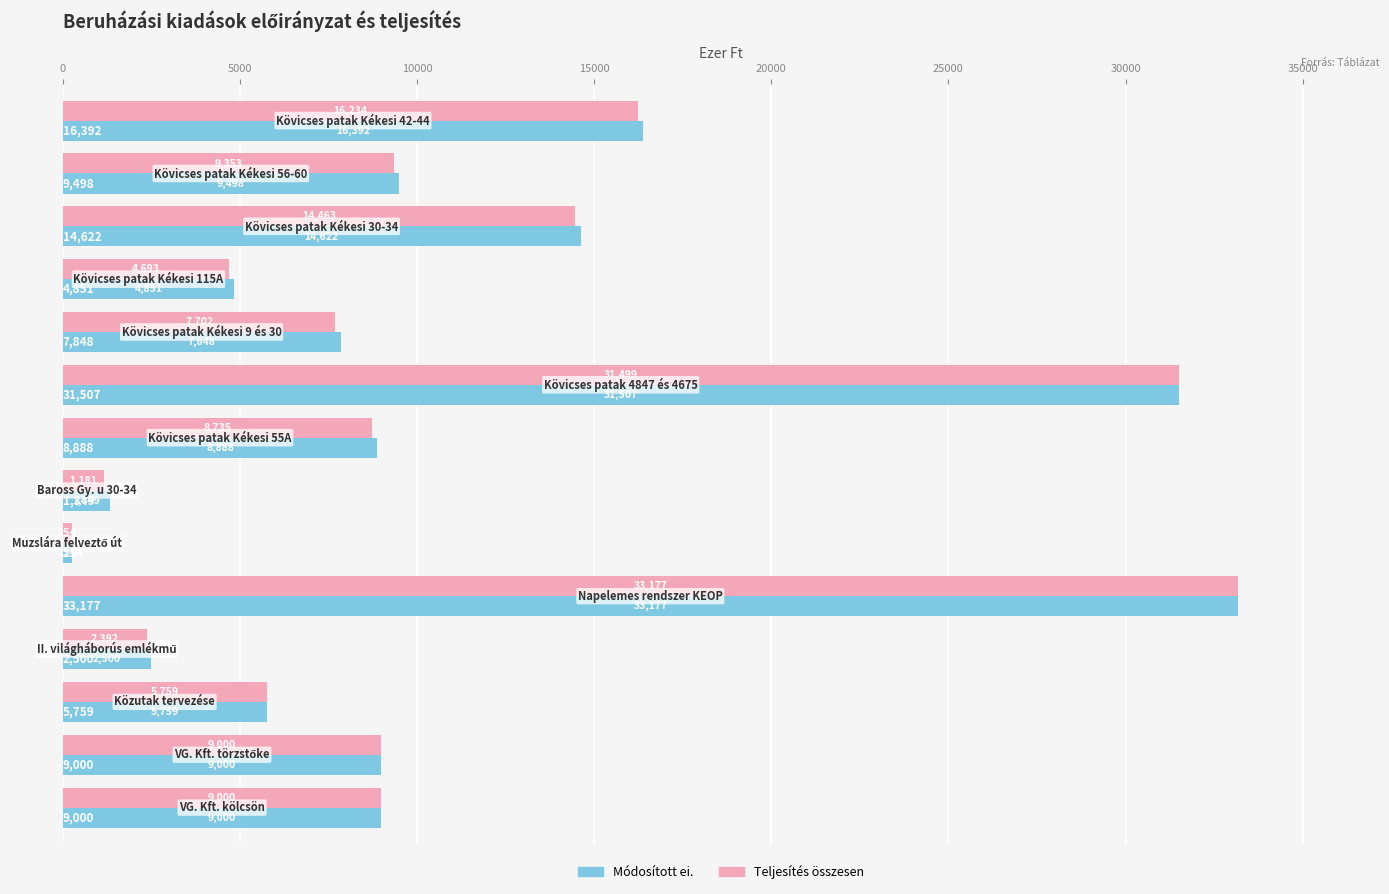

What is the greatest value displayed?

33177